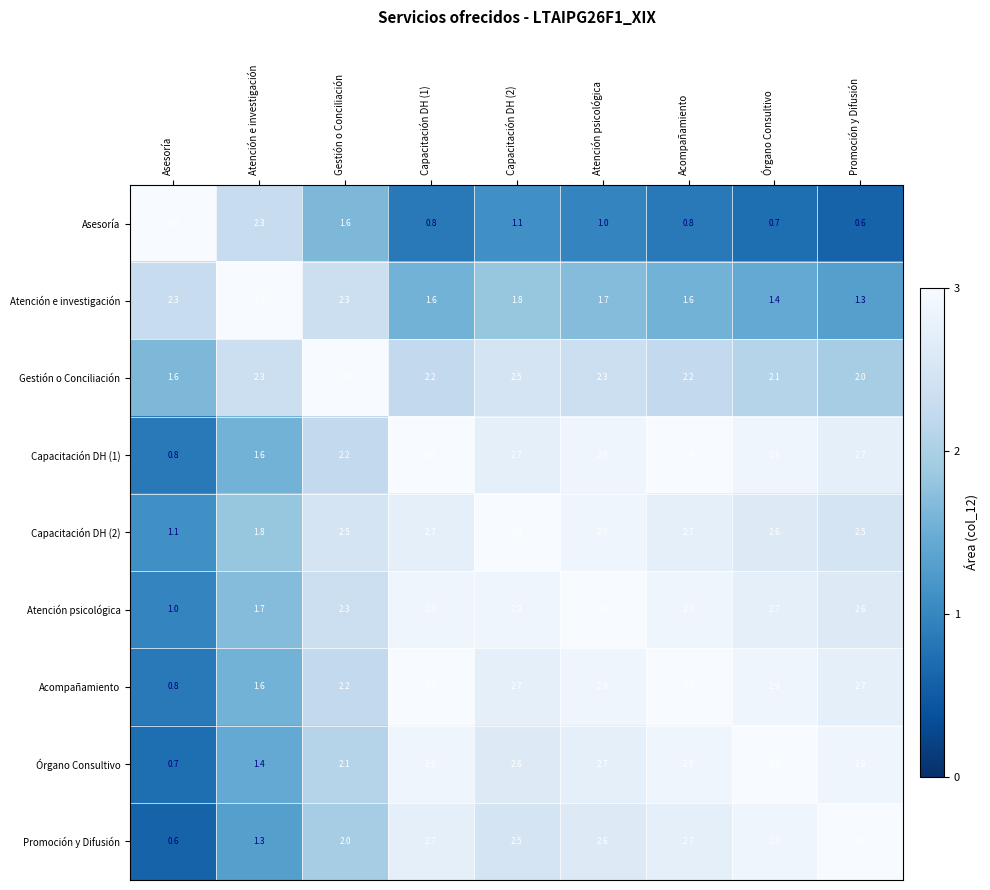

The Acompañamiento series shows 1.0 at Capacitación DH (1). True or false?

False